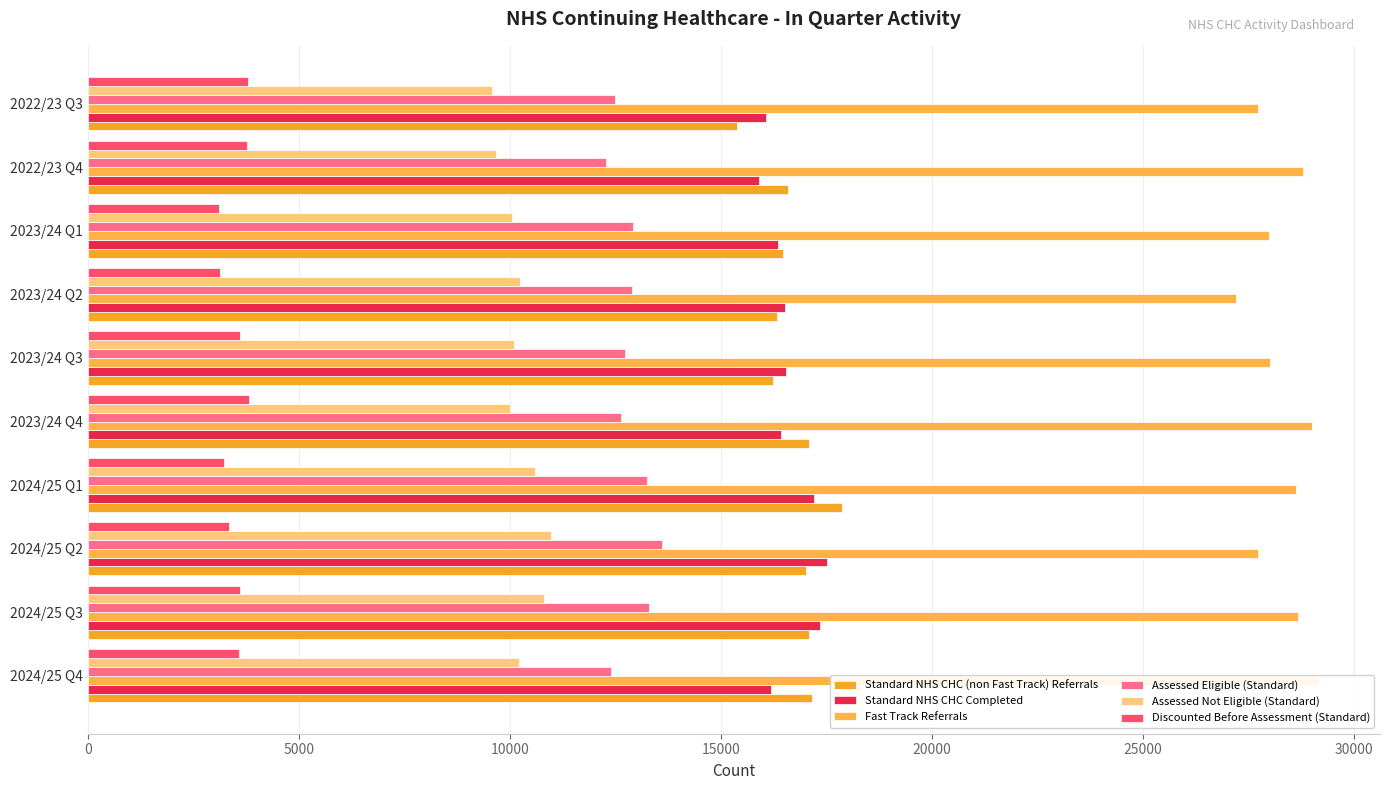

How many data points does each series have?

10